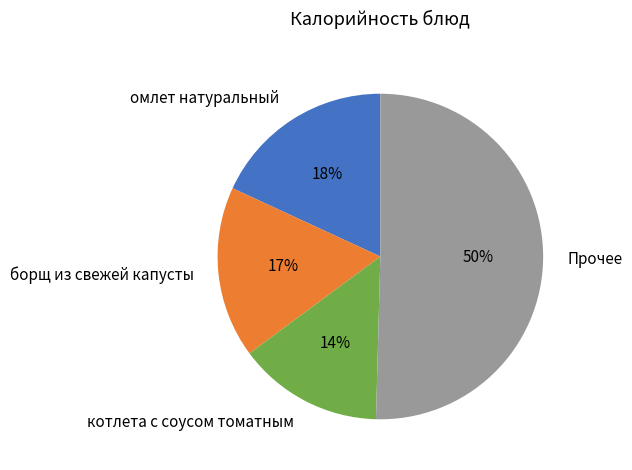

Between Прочее and котлета с соусом томатным, which is larger?

Прочее